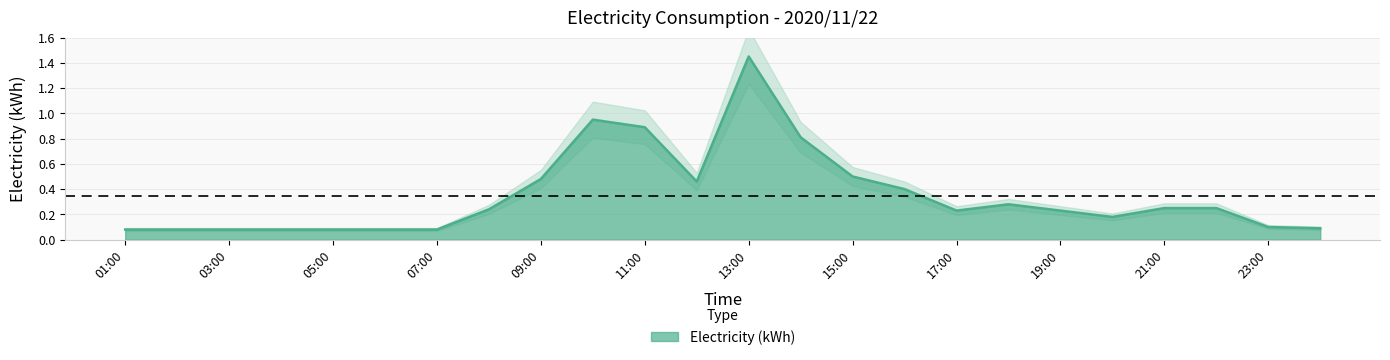

What is the average value?

0.3